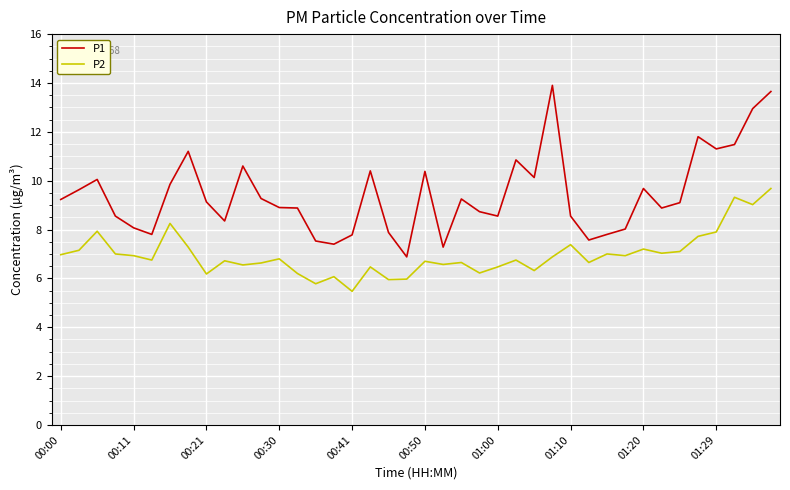

What is the average value of the P1 series?

9.4